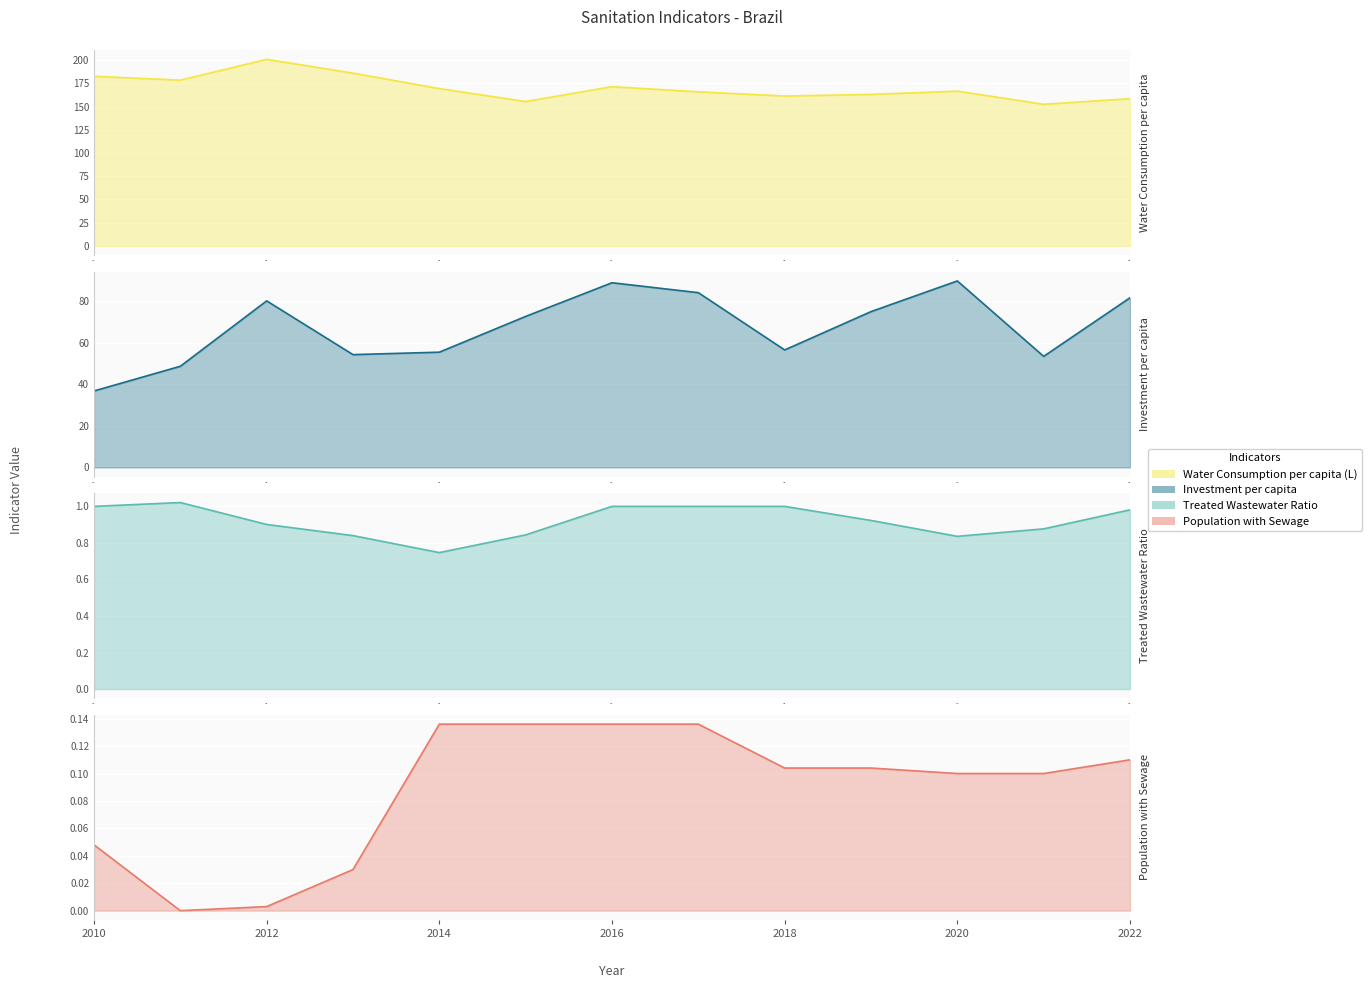

How many lines are shown in the chart?

4